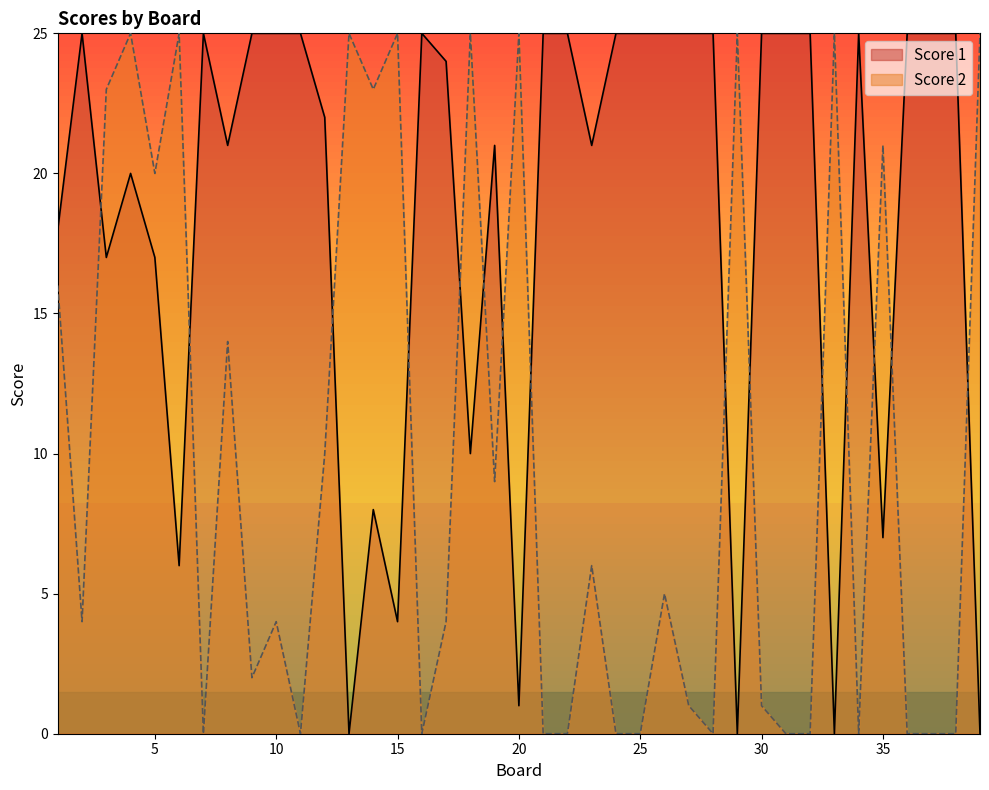

Reading left to right, list all the values displayed in this chart.

Score 1: 1=18	2=25	3=17	4=20	5=17	6=6	7=25	8=21	9=25	10=25	11=25	12=22	13=0	14=8	15=4	16=25	17=24	18=10	19=21	20=1	21=25	22=25	23=21	24=25	25=25	26=25	27=25	28=25	29=0	30=25	31=25	32=25	33=0	34=25	35=7	36=25	37=25	38=25	39=0
Score 2: 1=16	2=4	3=23	4=25	5=20	6=25	7=0	8=14	9=2	10=4	11=0	12=10	13=25	14=23	15=25	16=0	17=4	18=25	19=9	20=25	21=0	22=0	23=6	24=0	25=0	26=5	27=1	28=0	29=25	30=1	31=0	32=0	33=25	34=0	35=21	36=0	37=0	38=0	39=25